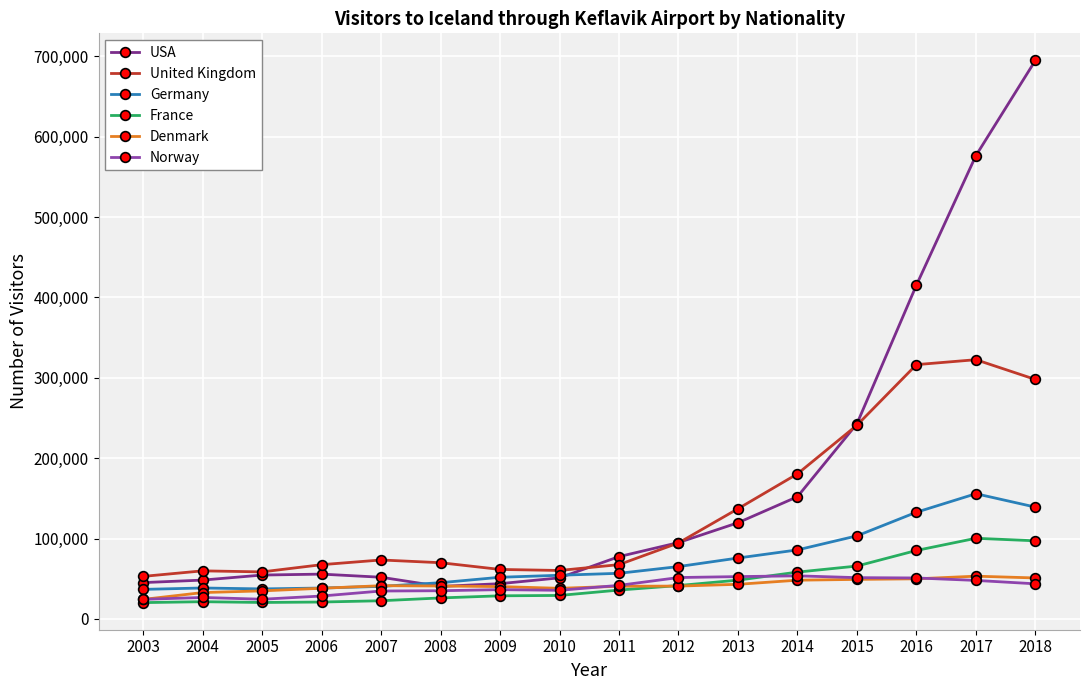

True or false: France and Germany intersect in this chart.

False